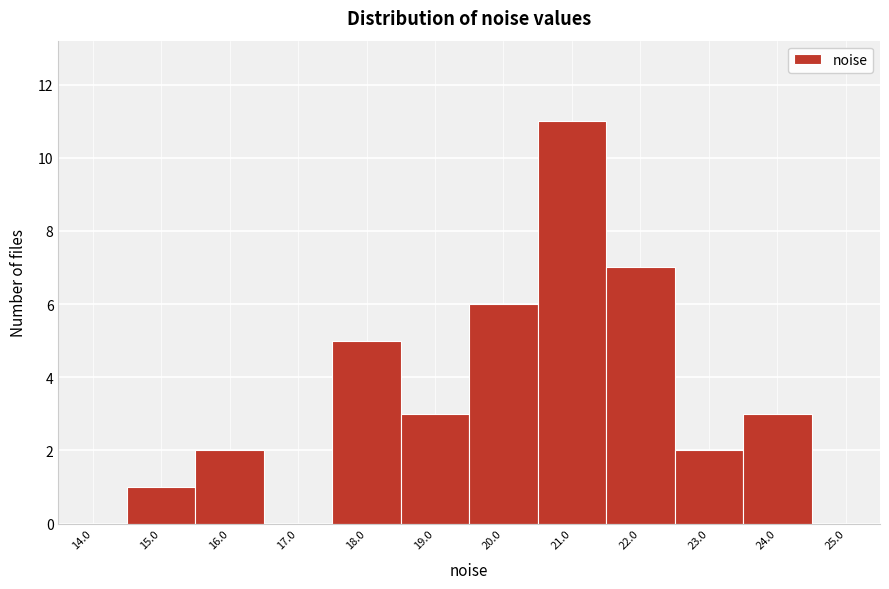

Reading left to right, list all the values displayed in this chart.

14.0=0	15.0=1	16.0=2	17.0=0	18.0=5	19.0=3	20.0=6	21.0=11	22.0=7	23.0=2	24.0=3	25.0=0